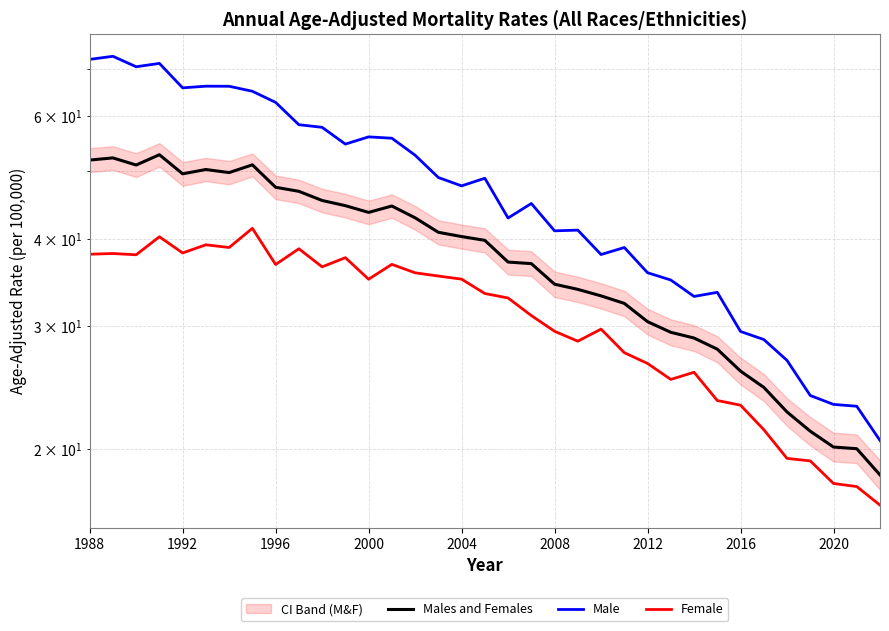

List the series in order of their overall mean, highest first.

Male, Males and Females, Female